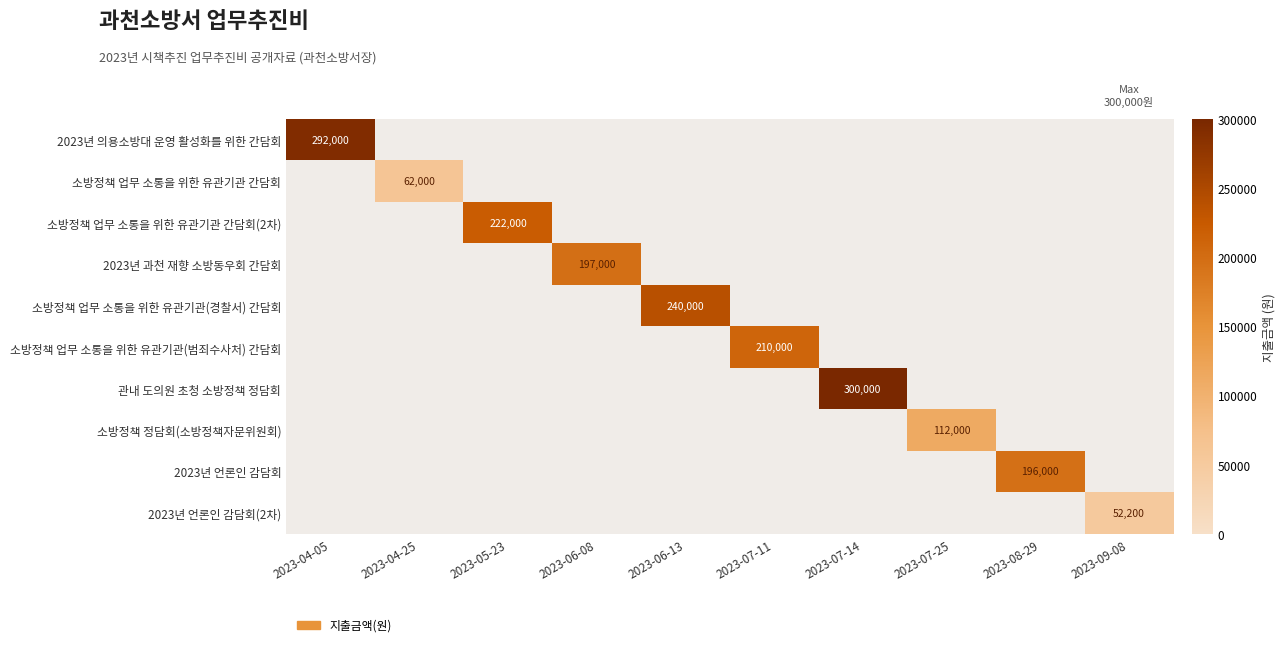

Which category has the highest value across all series?

2023-07-14